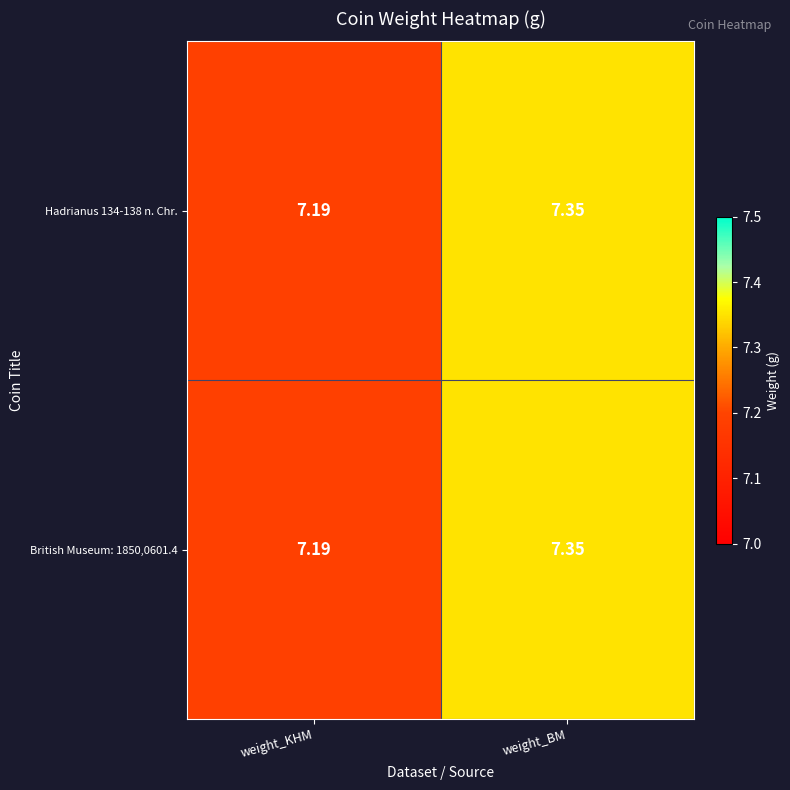

Where is Hadrianus 134-138 n. Chr. nearest to the value 7?

weight_KHM